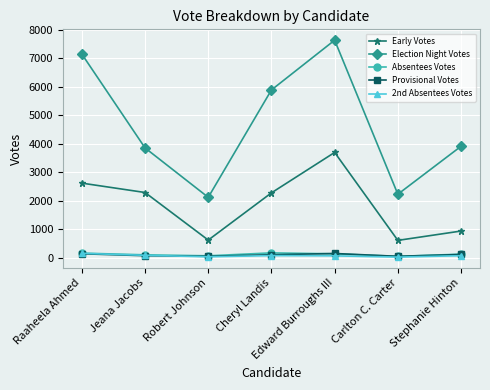

How many series are shown in this chart?

5